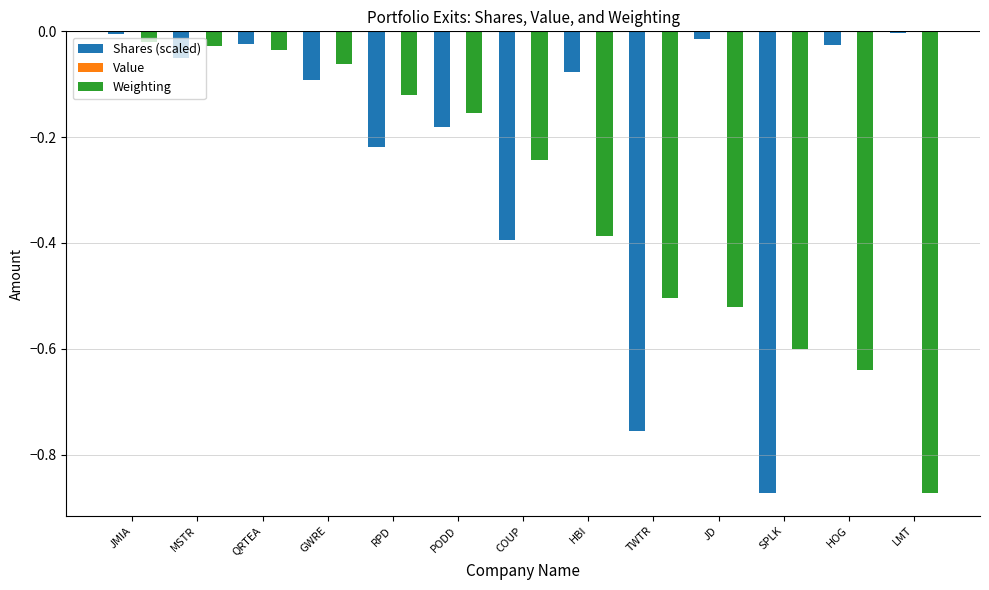

How many groups of bars are there?

13